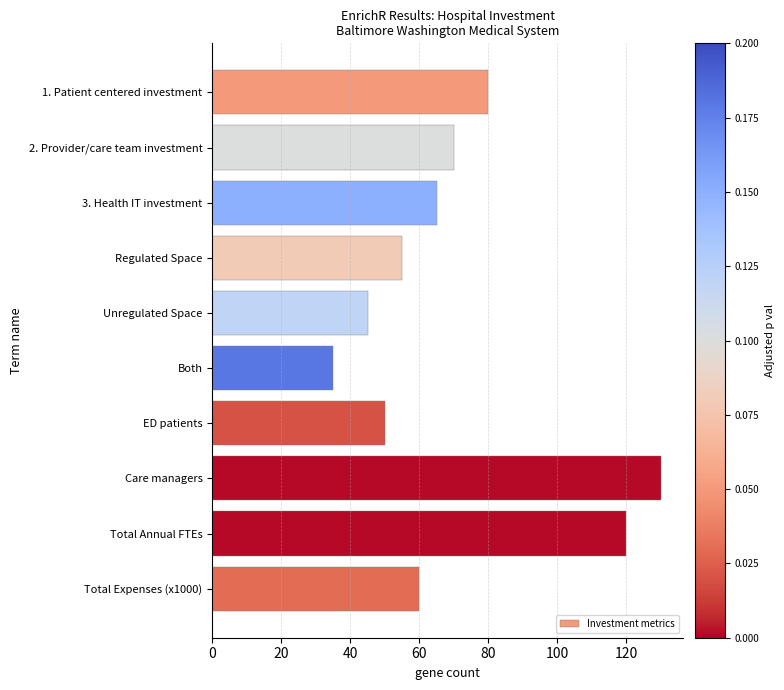

Reading top to bottom, list all the values displayed in this chart.

80	70	65	55	45	35	50	130	120	60